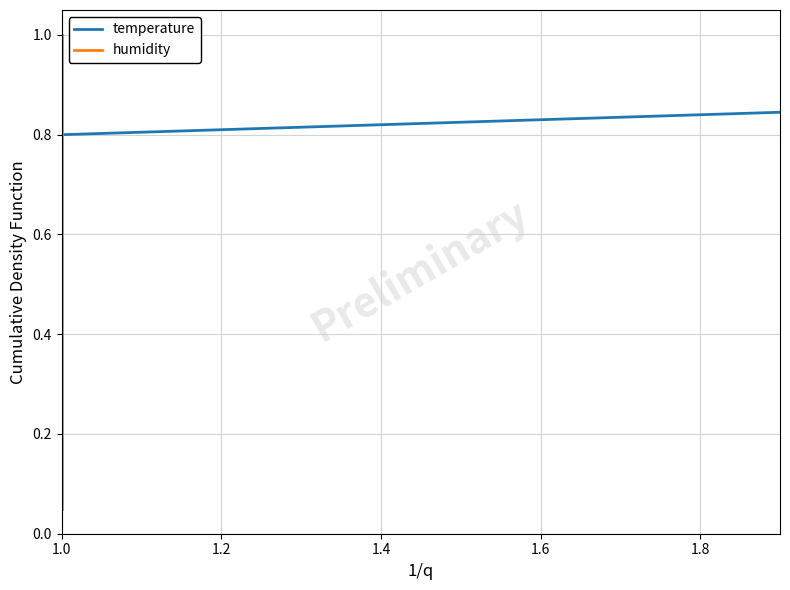

True or false: humidity and temperature cross at least once.

False